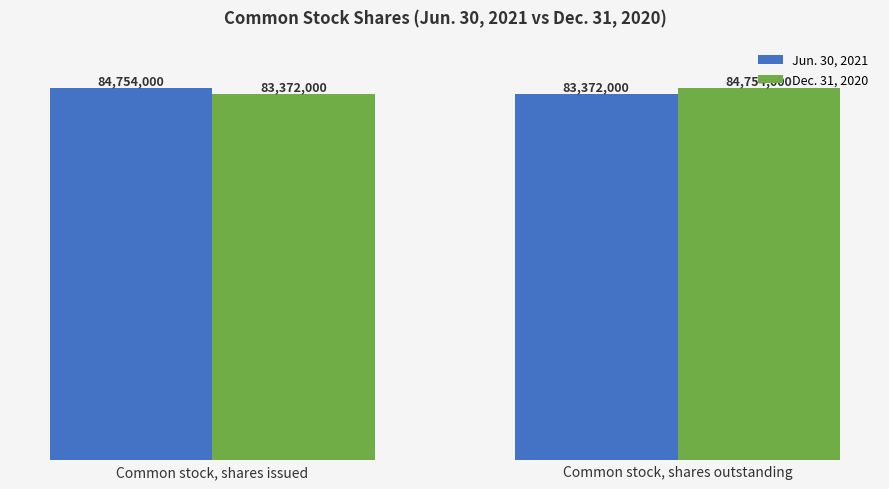

True or false: Jun. 30, 2021 has a value of 58628244 at Common stock, shares issued.

False